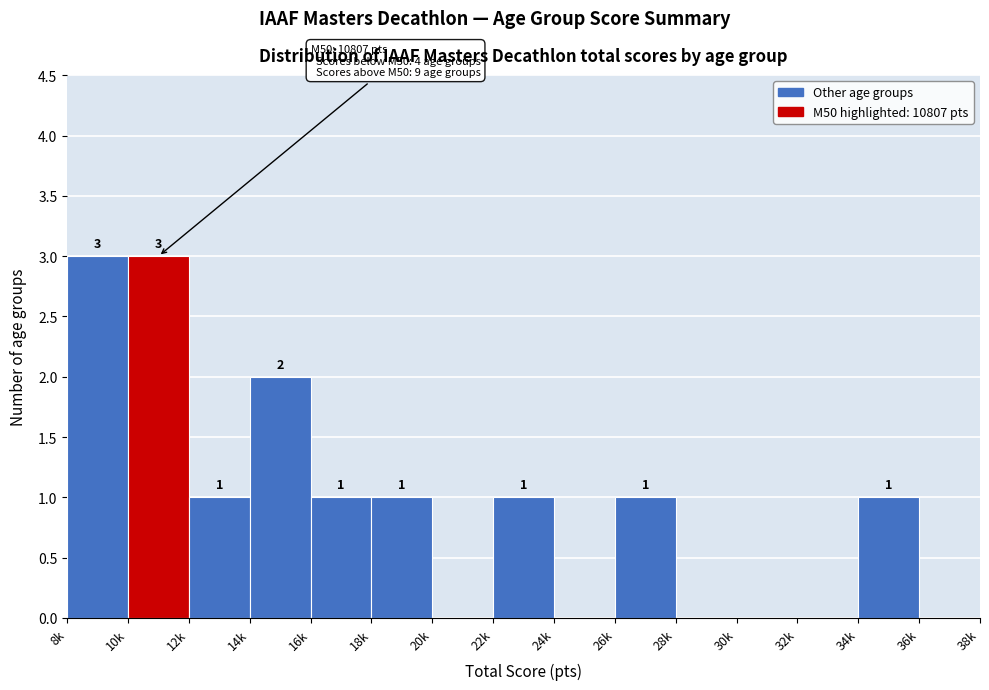

Reading left to right, what are all the values shown in this chart?

8k=3	10k=3	12k=1	14k=2	16k=1	18k=1	20k=0	22k=1	24k=0	26k=1	28k=0	30k=0	32k=0	34k=1	36k=0